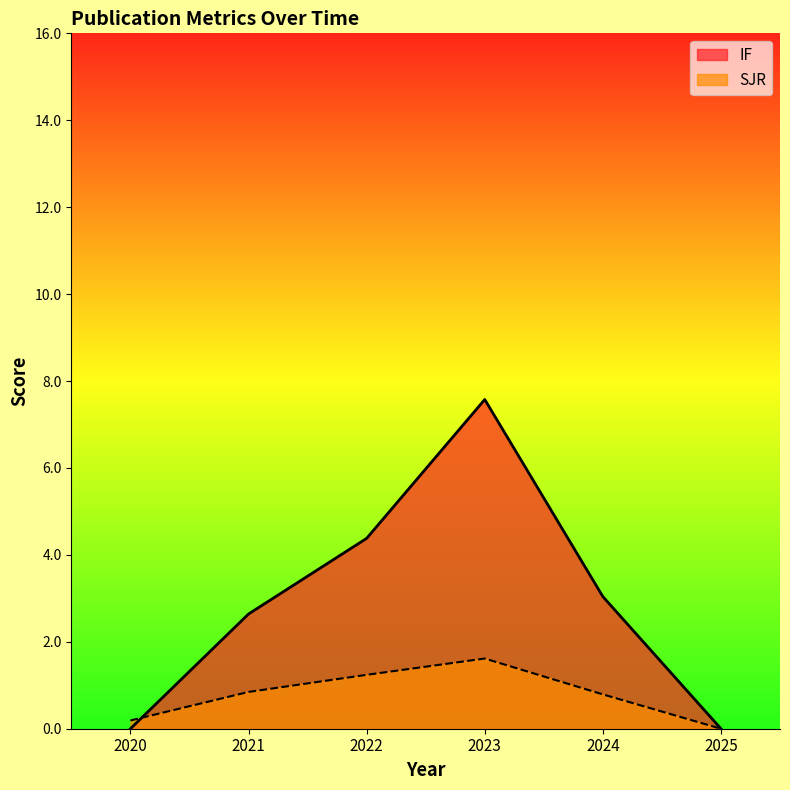

What is the approximate value of SJR at 2022?

1.2